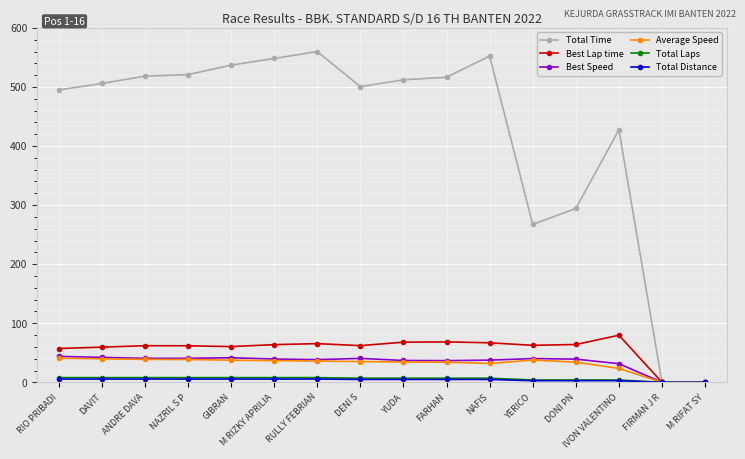

Which series has the largest range (max minus min)?

Total Time